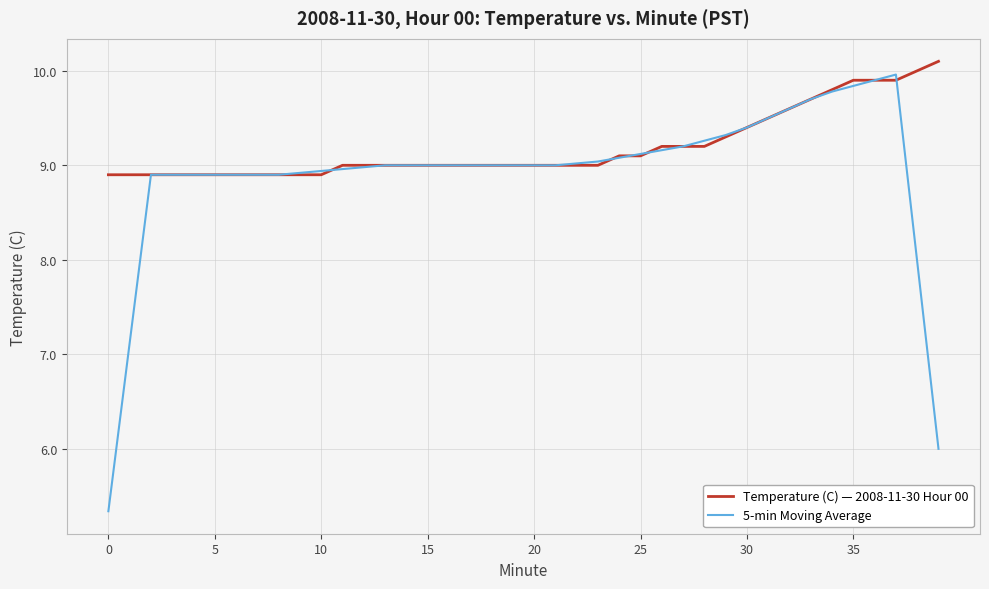

Does the chart display data point markers on the line(s)?

No